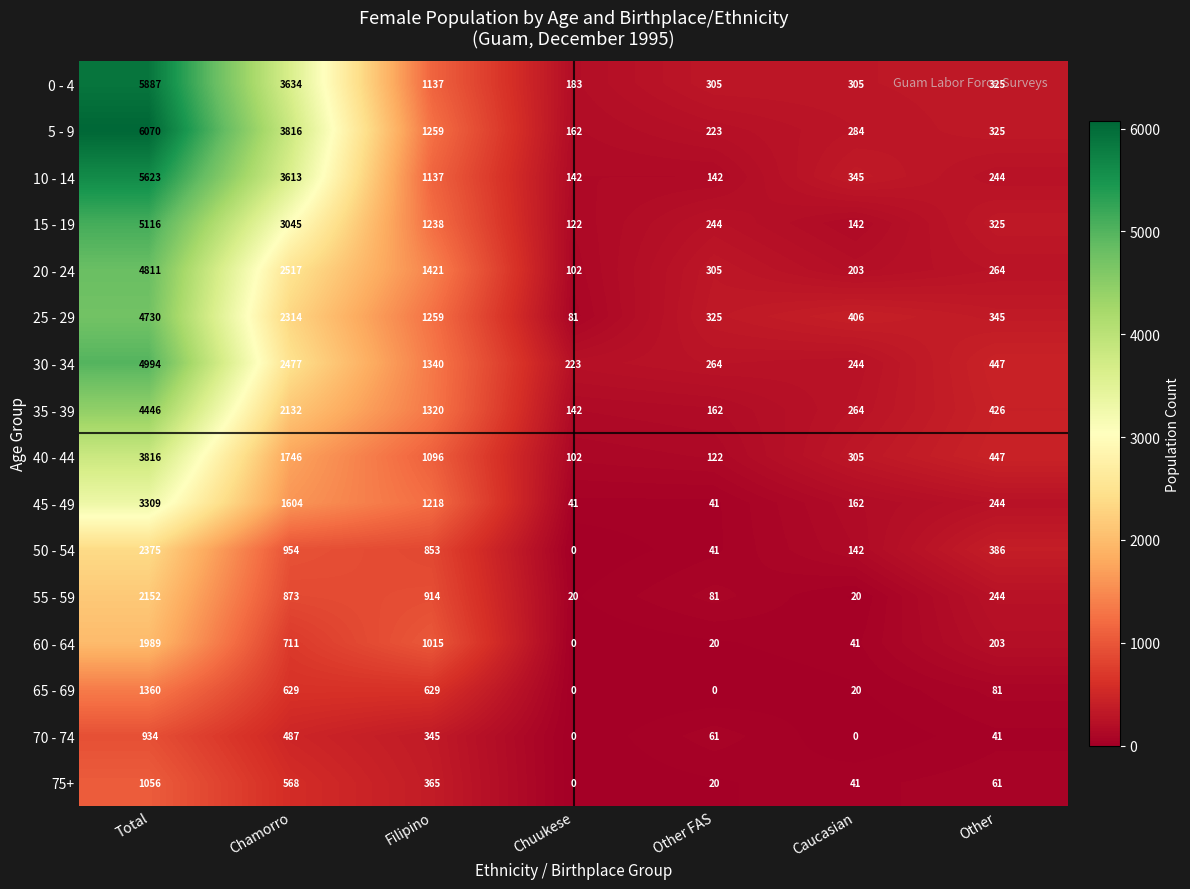

What is the lowest value of the 0 - 4 series?

183